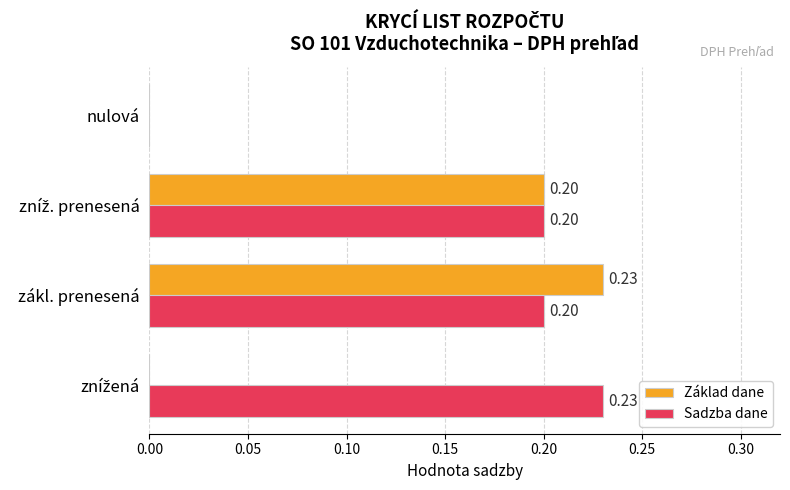

At which category is the sum across all series the highest?

zákl. prenesená